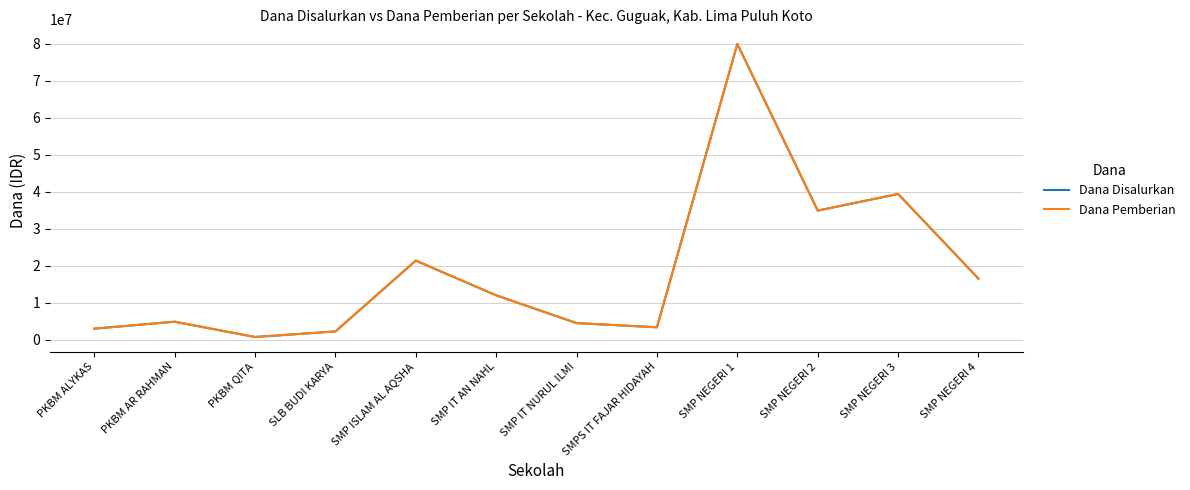

At which label does Dana Disalurkan first exceed 12000000?

SMP ISLAM AL AQSHA